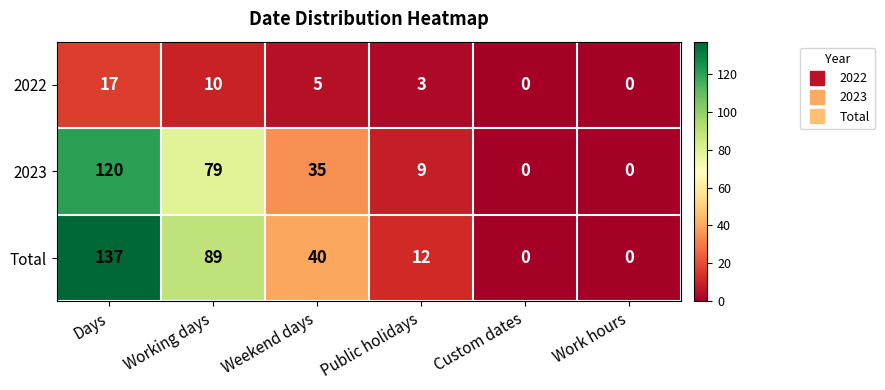

Reading left to right, what are all the values shown in this chart?

2022: Days=17	Working days=10	Weekend days=5	Public holidays=3	Custom dates=0	Work hours=0
2023: Days=120	Working days=79	Weekend days=35	Public holidays=9	Custom dates=0	Work hours=0
Total: Days=137	Working days=89	Weekend days=40	Public holidays=12	Custom dates=0	Work hours=0